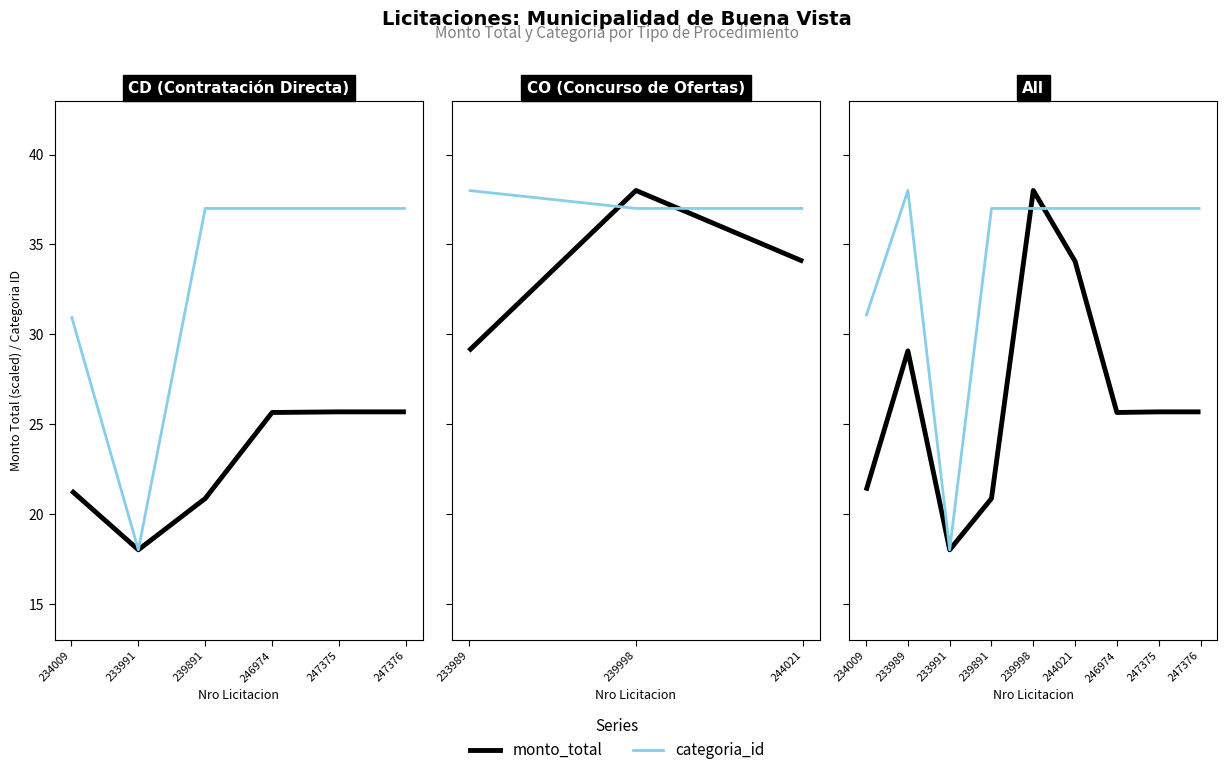

What is the label of the 3rd point from the left?

233991